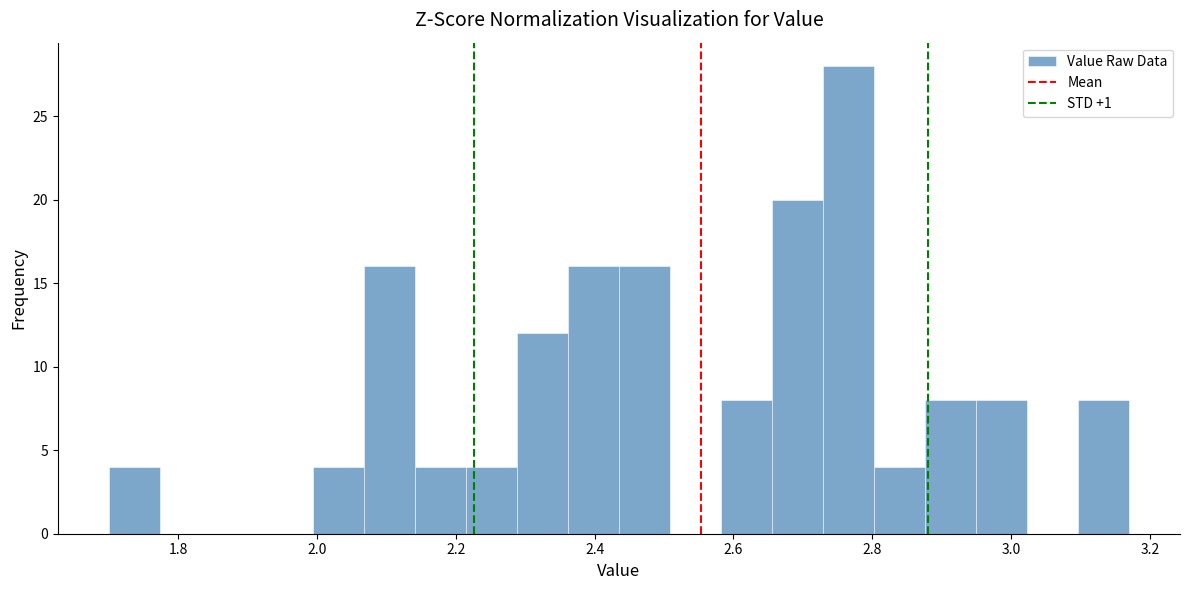

Read against the x-axis, roughly where is the centre of the tallest bar?

2.76